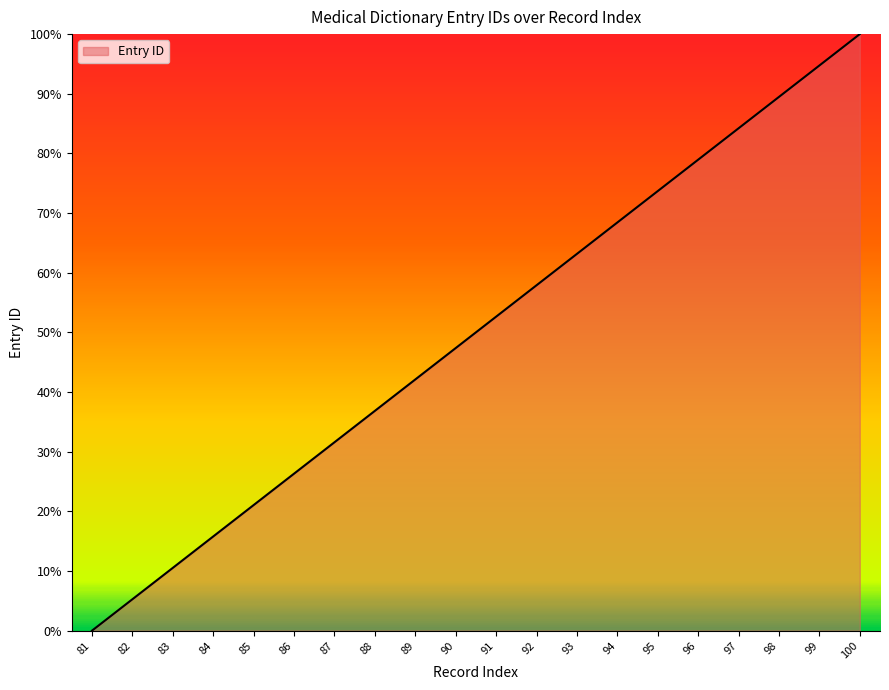

Reading left to right, transcribe all the data shown in this chart.

0.0	5.3	10.5	15.8	21.1	26.3	31.6	36.8	42.1	47.4	52.6	57.9	63.2	68.4	73.7	78.9	84.2	89.5	94.7	100.0